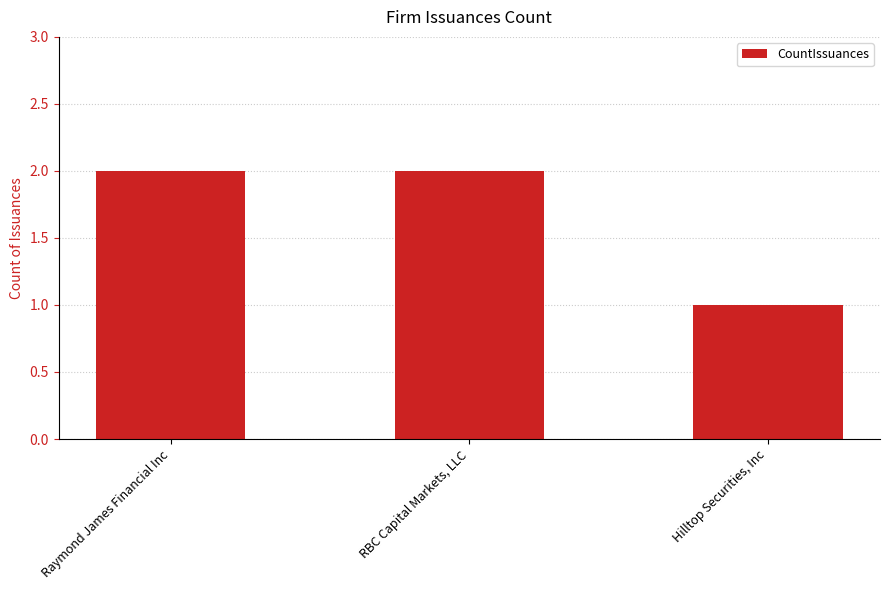

What is the value of the 3rd bar from the left?

1